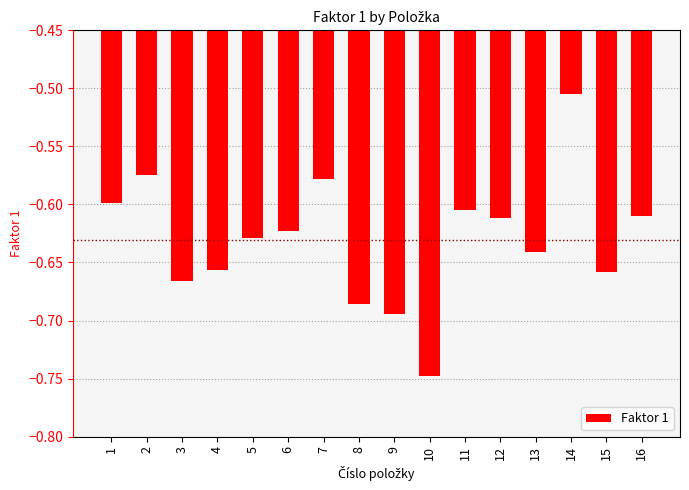

Which label corresponds to the largest value in the chart?

14